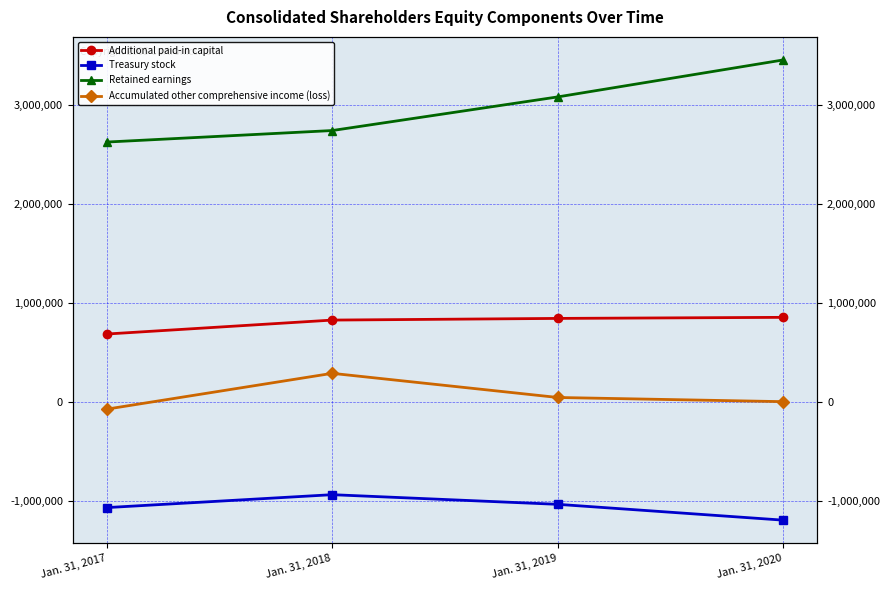

Is this an area chart (filled region under the line)?

No